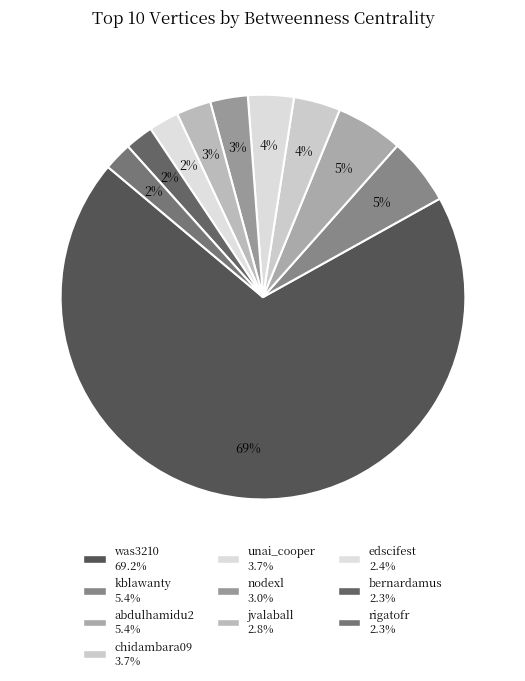

Does was3210 account for over 50% of the chart?

Yes